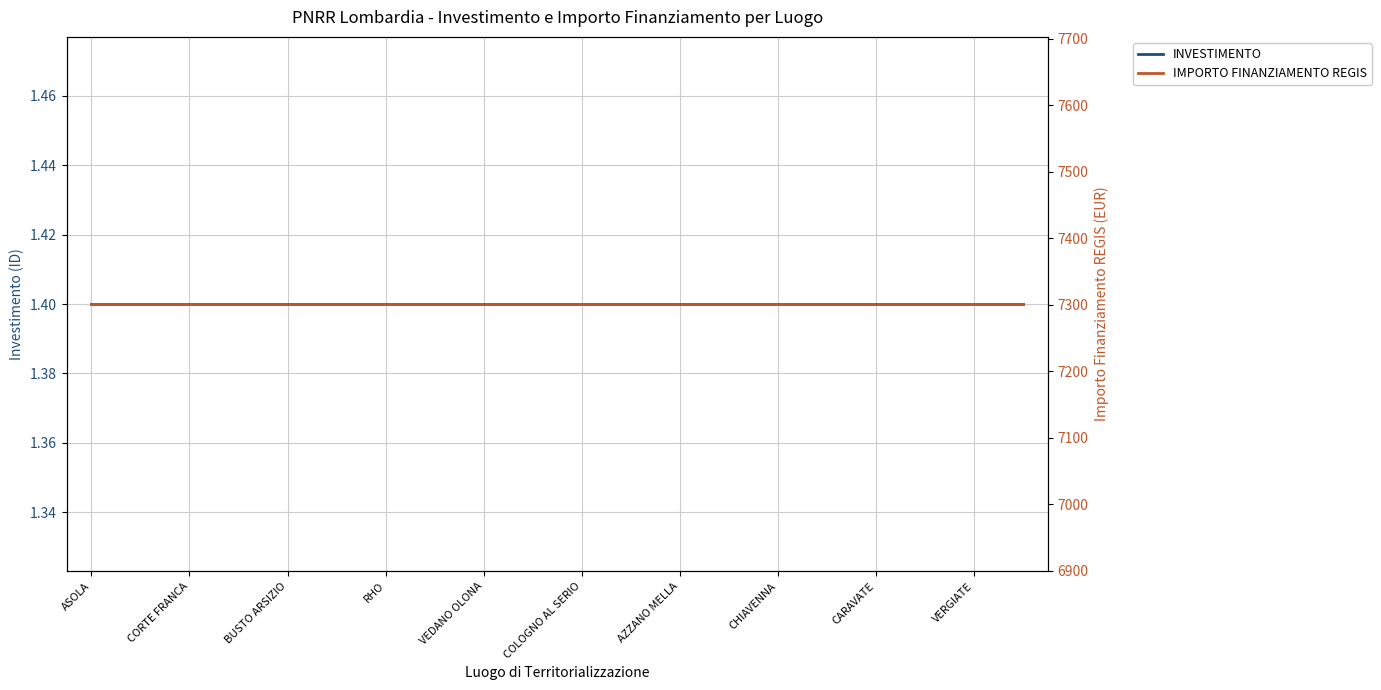

What is the total value across all series at VERGIATE?

7302.4